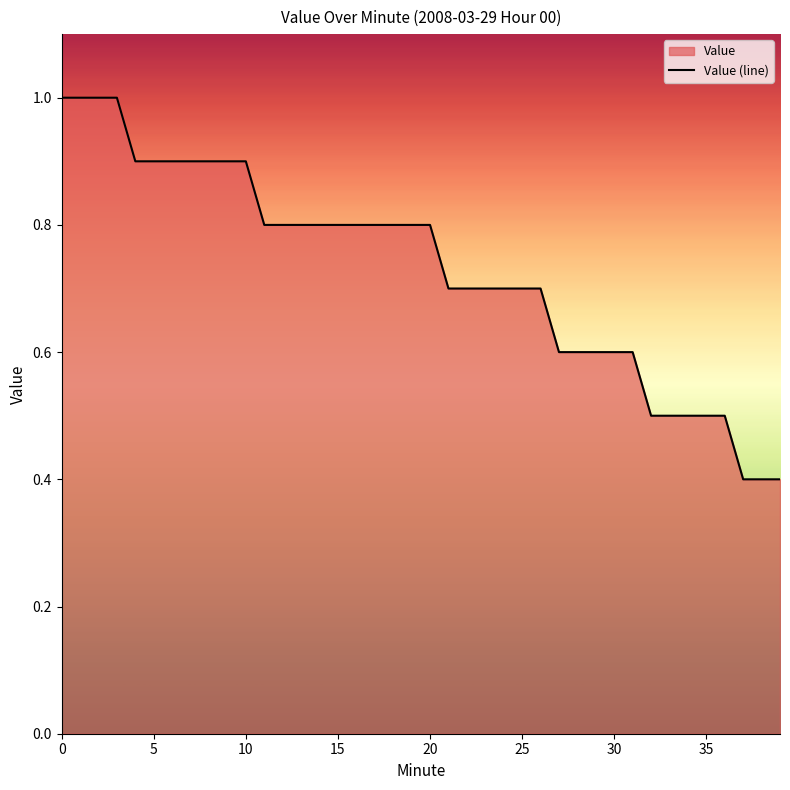

What is the sum of all values?

29.2